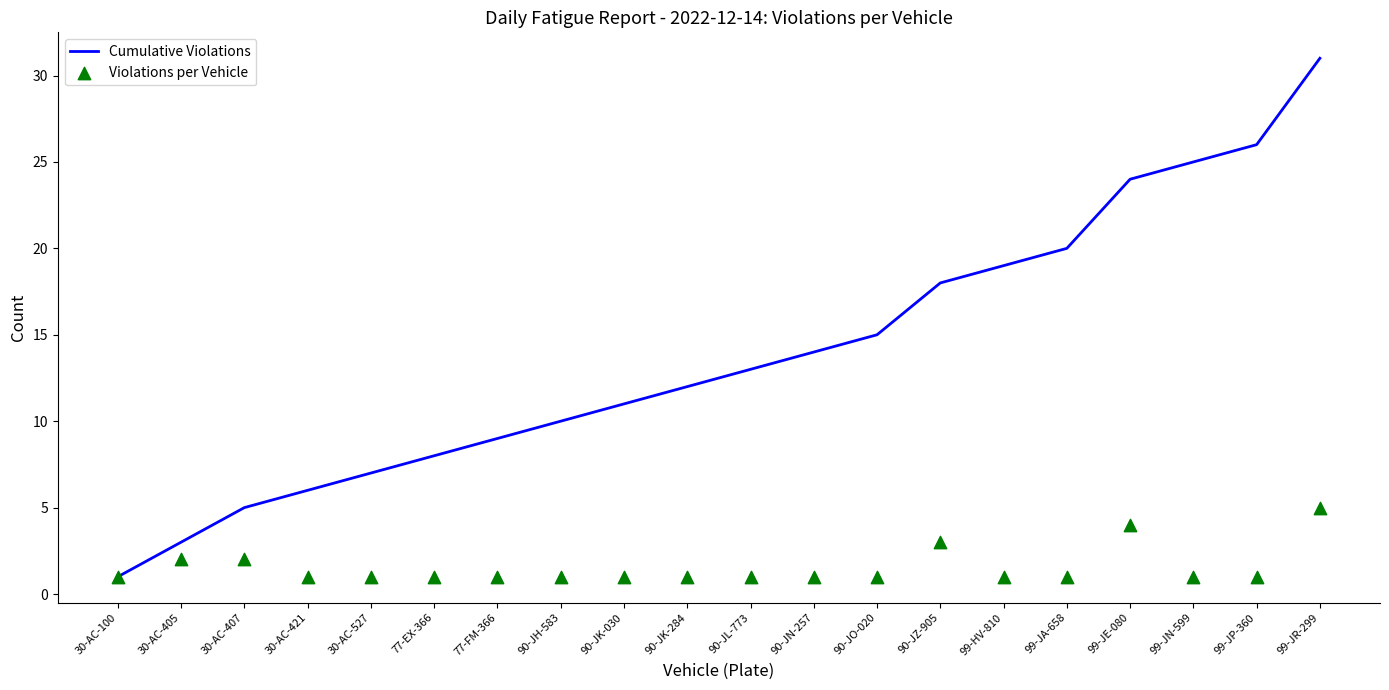

Which series has the widest spread of Y values?

Cumulative Violations